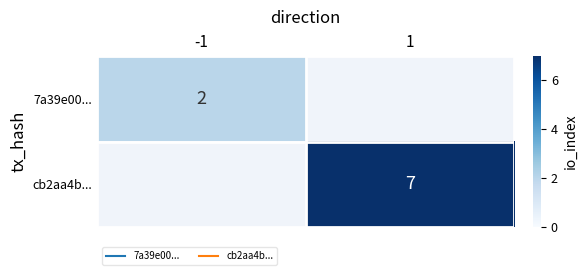

How many positive values does the cb2aa4b... series have?

1